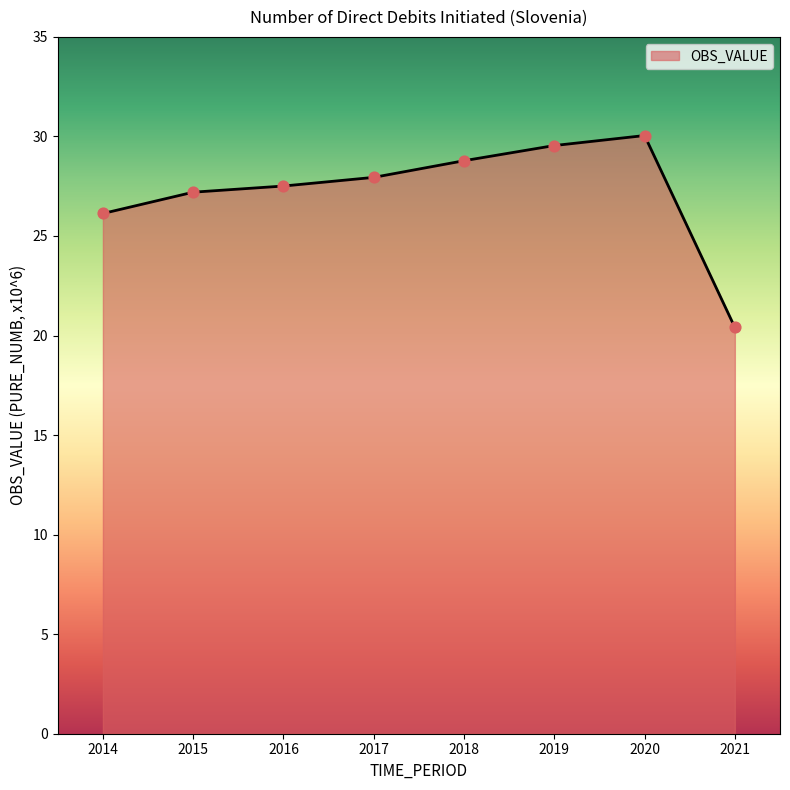

What is the change in value from 2014 to 2018?

+2.7